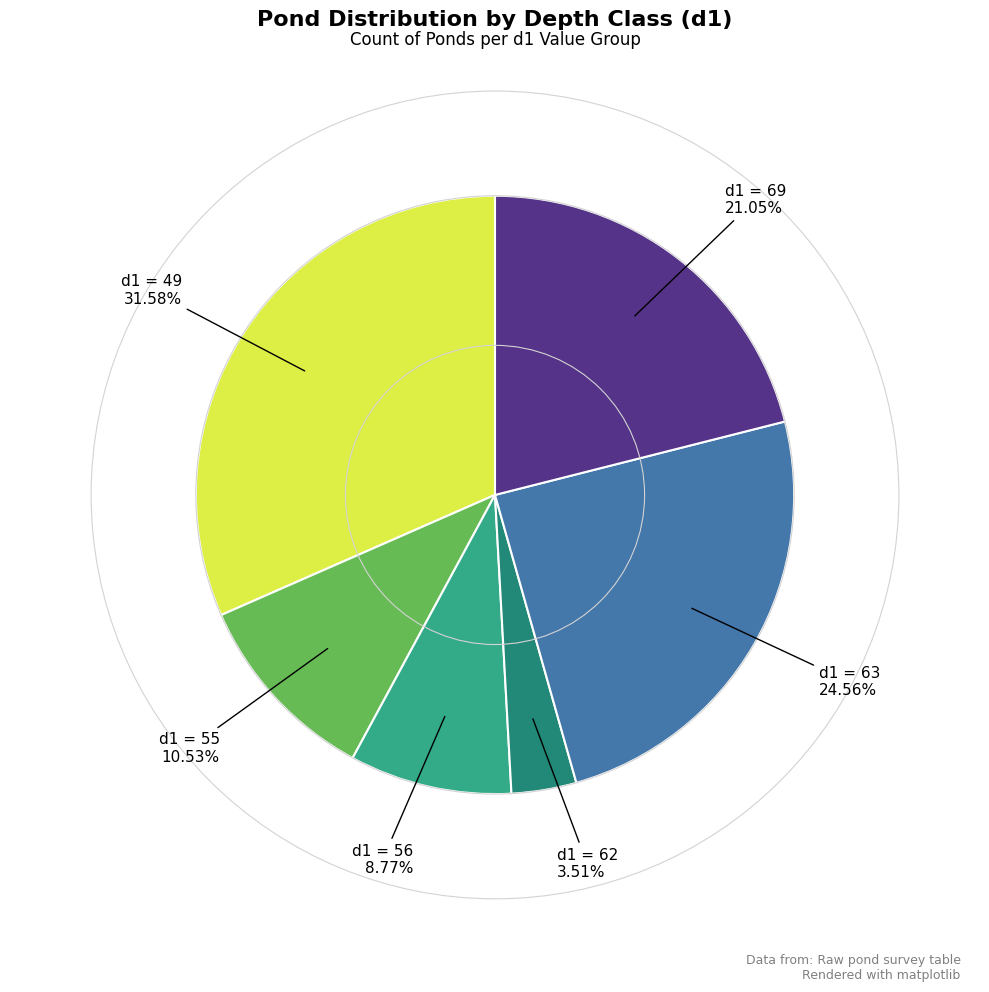

Is there any slice that represents more than half of the pie?

No